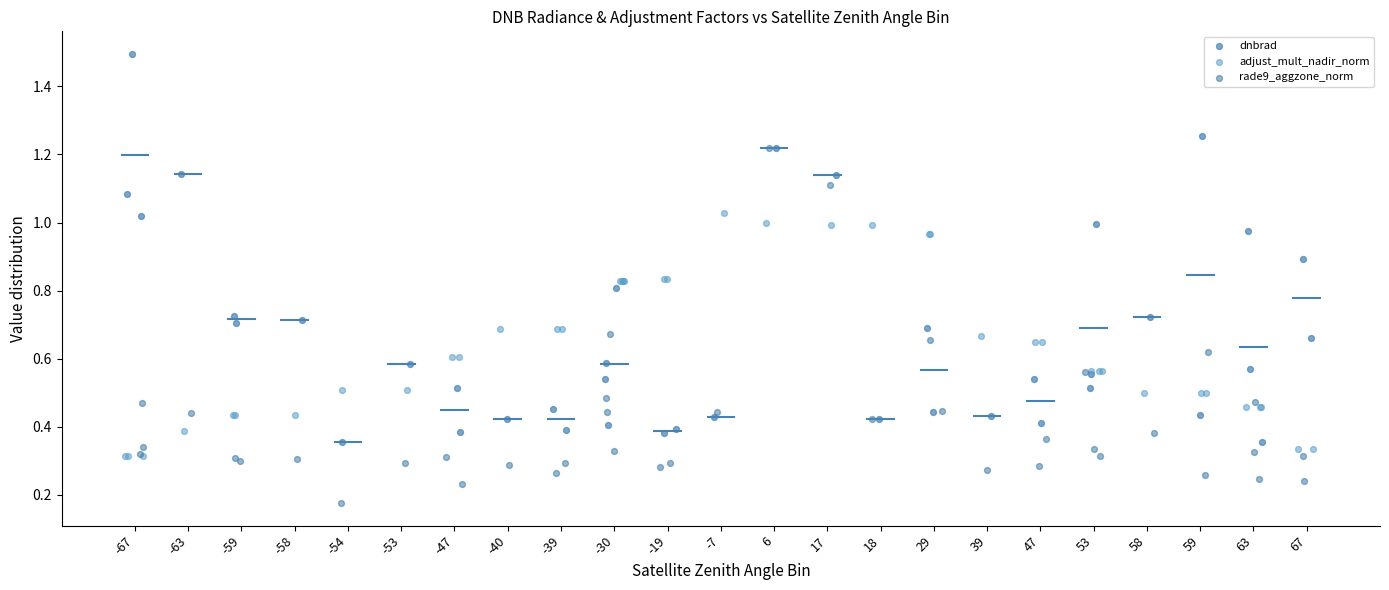

What are all the series names shown in the legend?

dnbrad, adjust_mult_nadir_norm, rade9_aggzone_norm